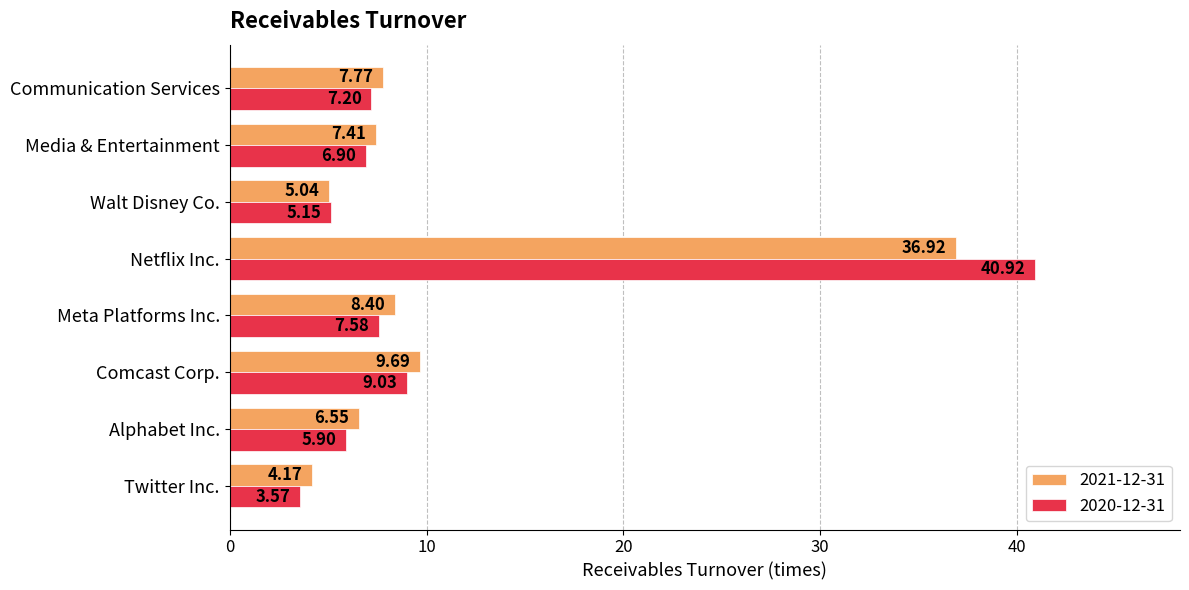

Is the value of 2021-12-31 at Alphabet Inc. greater than the value of 2020-12-31 at Netflix Inc.?

No